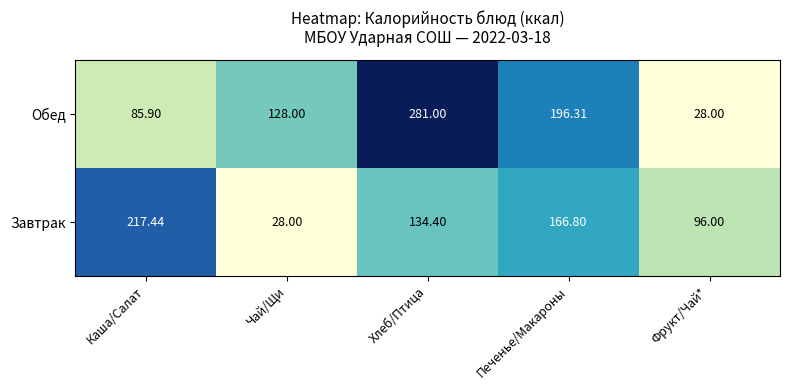

Where is Обед nearest to the value 154?

Чай/Щи